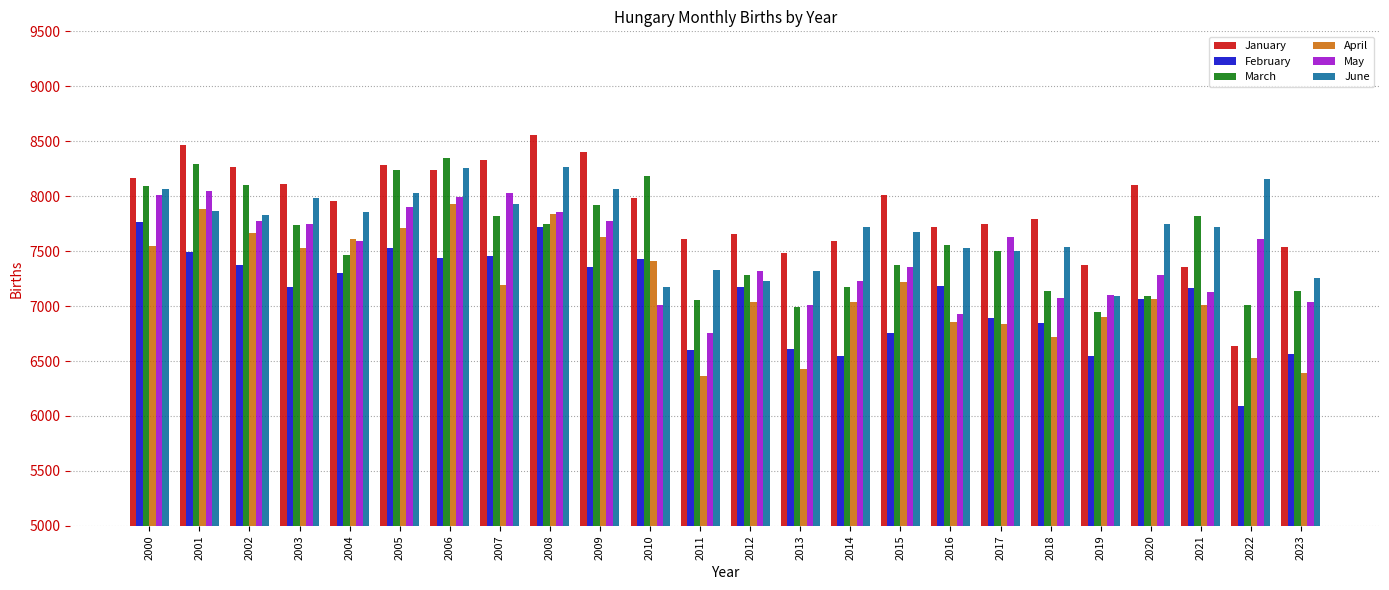

What is the maximum value shown in the chart?

8560